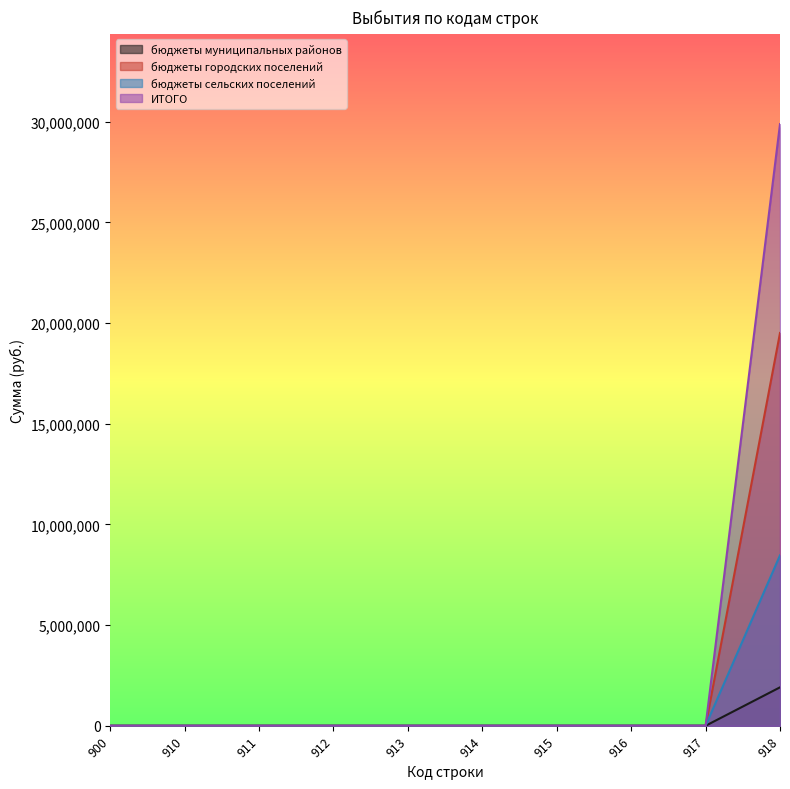

True or false: бюджеты городских поселений and бюджеты сельских поселений intersect in this chart.

False